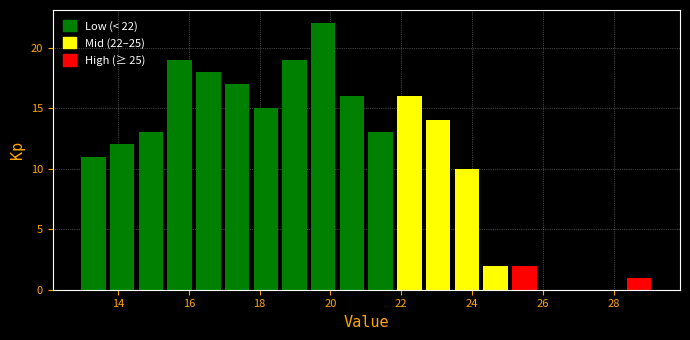

Which range on the x-axis has the tallest bar?

19.4 to 20.2